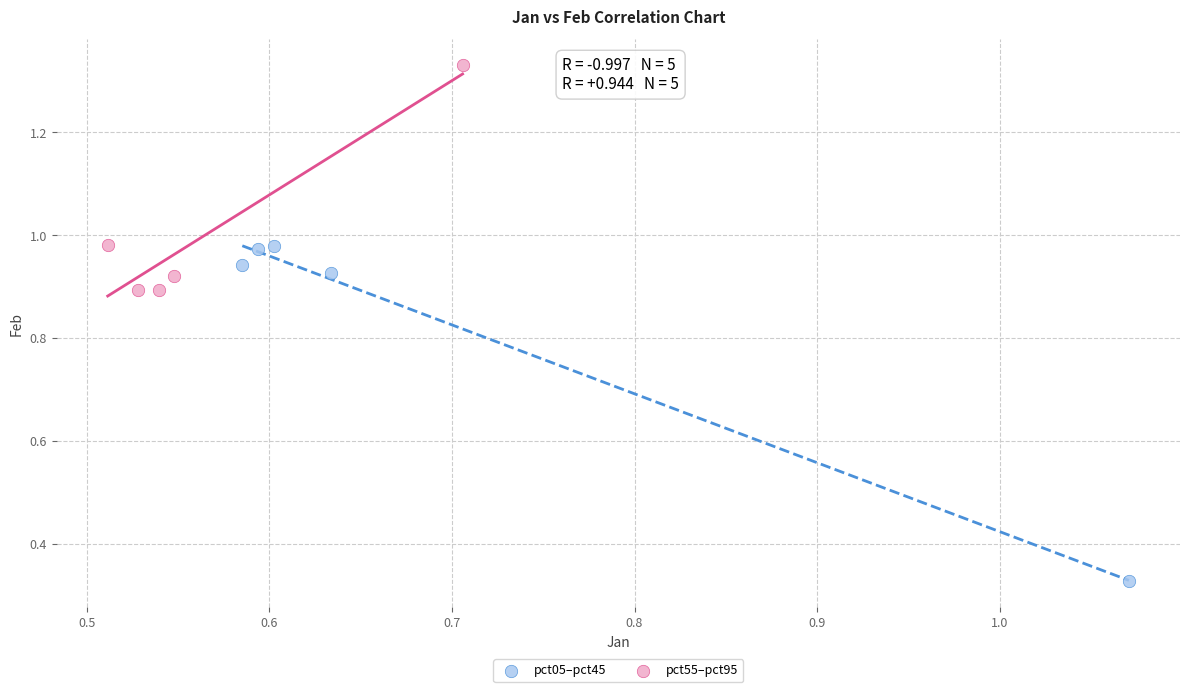

Which series has the largest Y range (max minus min)?

pct05–pct45